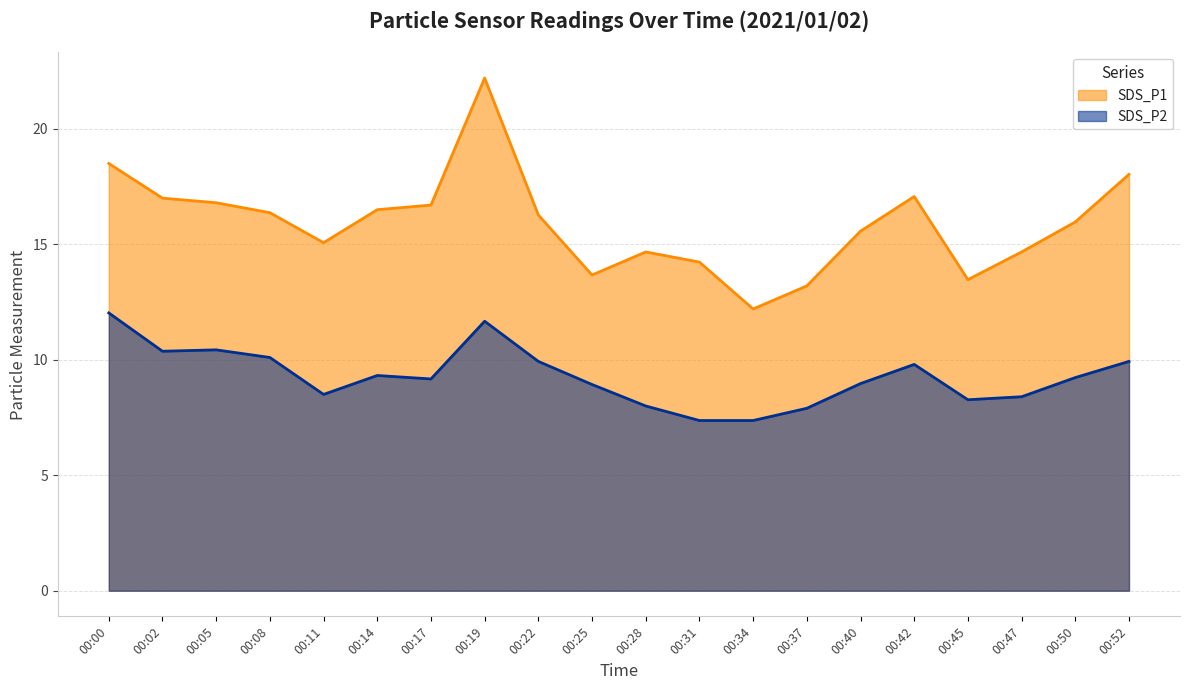

What is the difference between the highest and lowest values at 00:11?

6.6